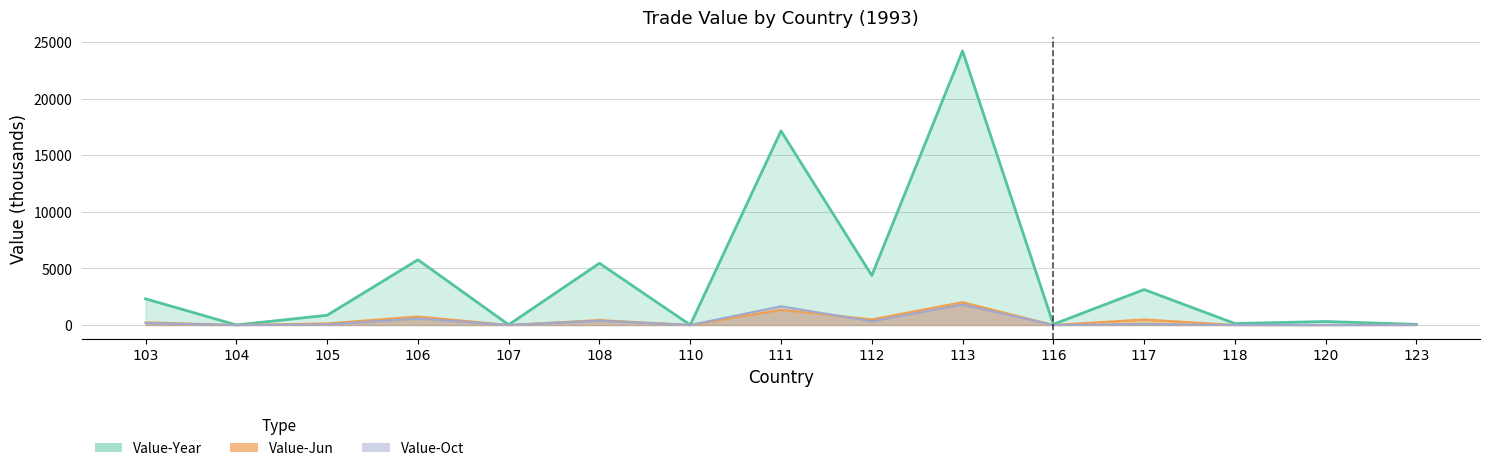

True or false: Value-Oct has a value of 0.4 at 116.

True